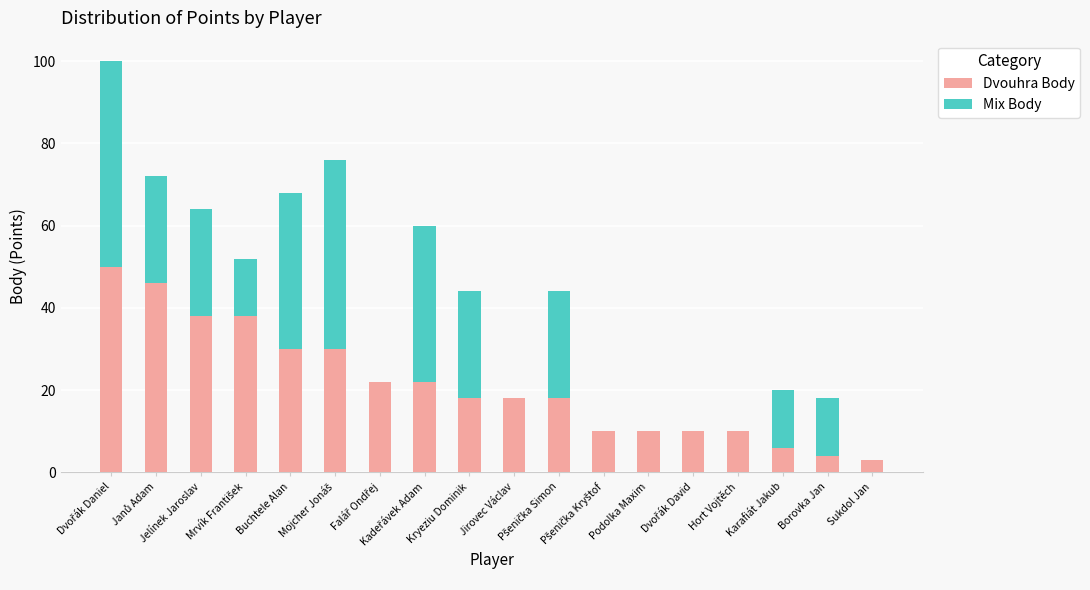

What is the highest value of the Dvouhra Body series?

50